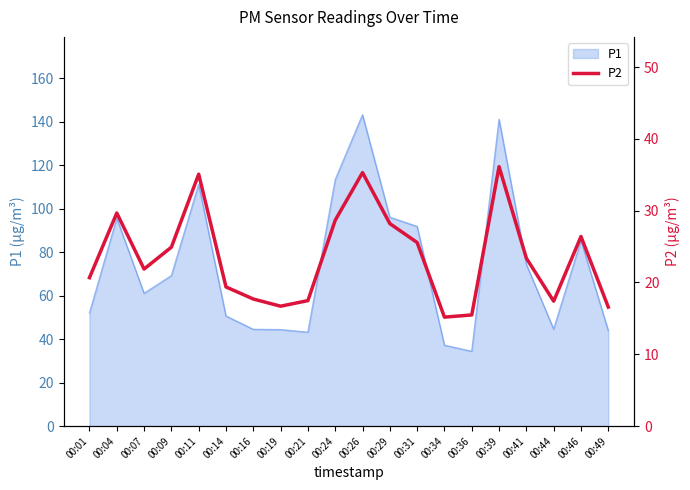

Which label corresponds to the largest value in the chart?

00:39